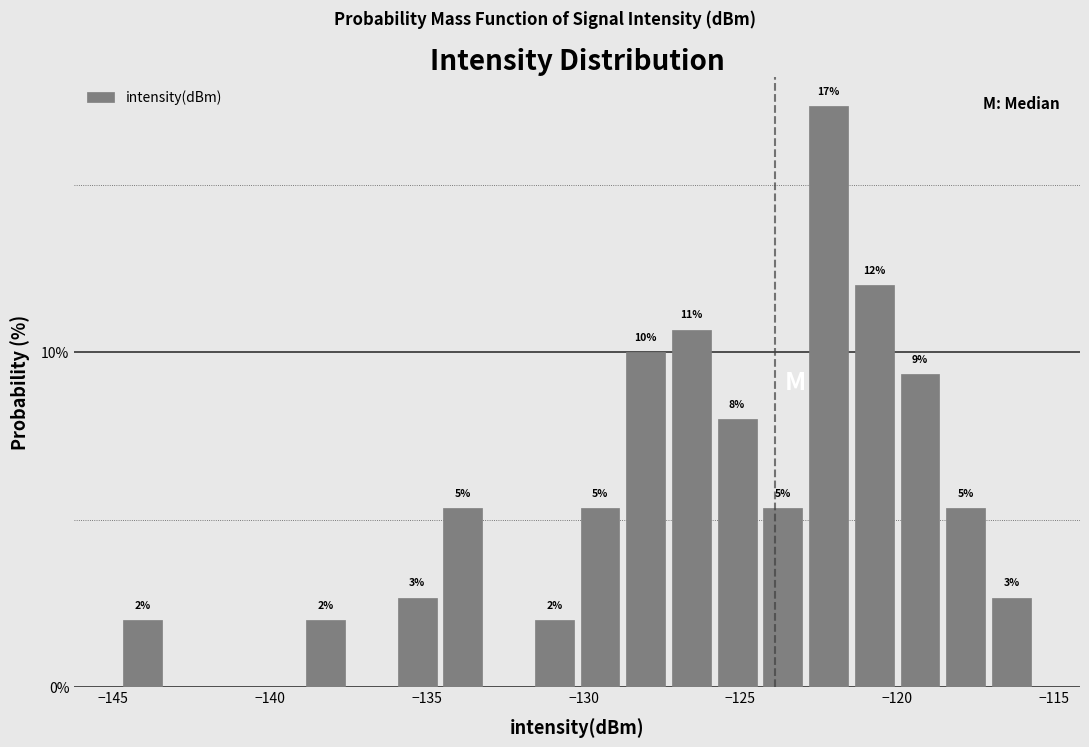

Read against the x-axis, roughly where is the centre of the tallest bar?

-122.0